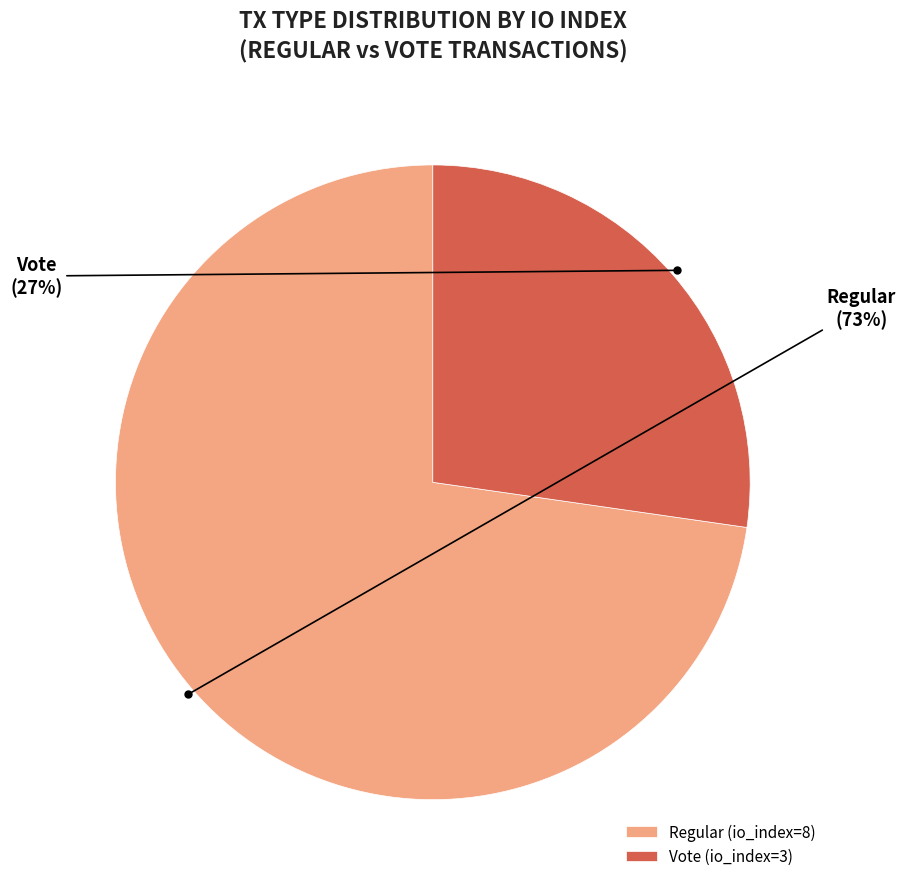

Which slice is the largest?

Regular (io_index=8)